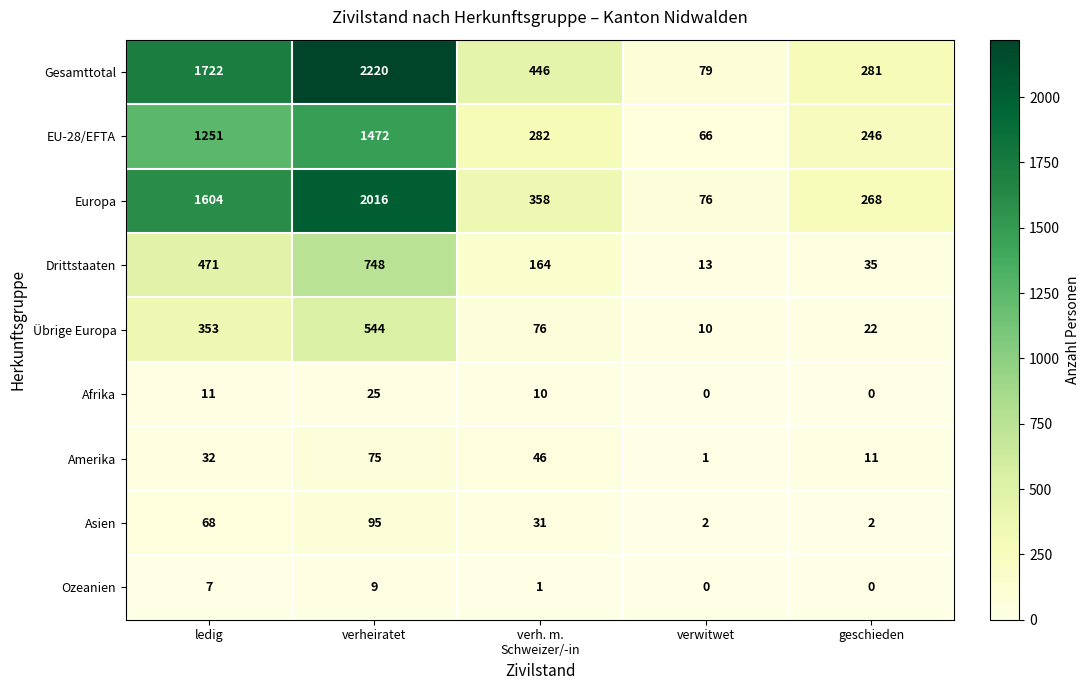

What is the greatest value displayed?

2220